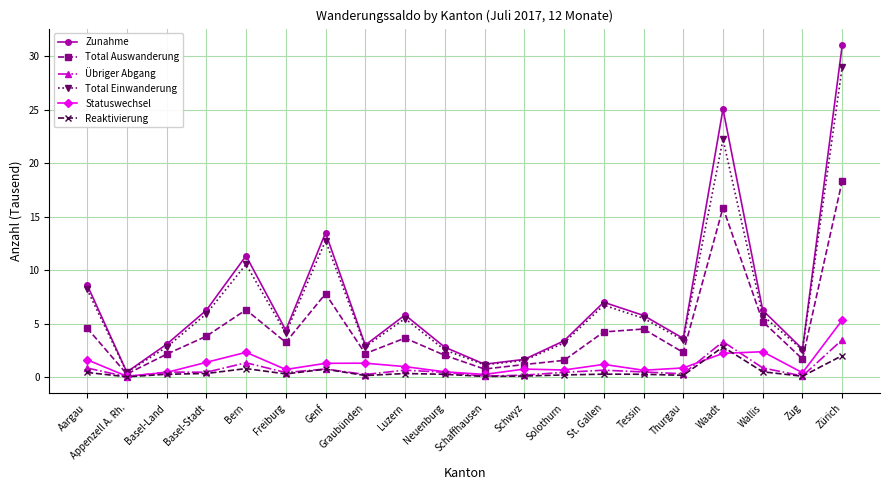

Which series has the largest range (max minus min)?

Zunahme